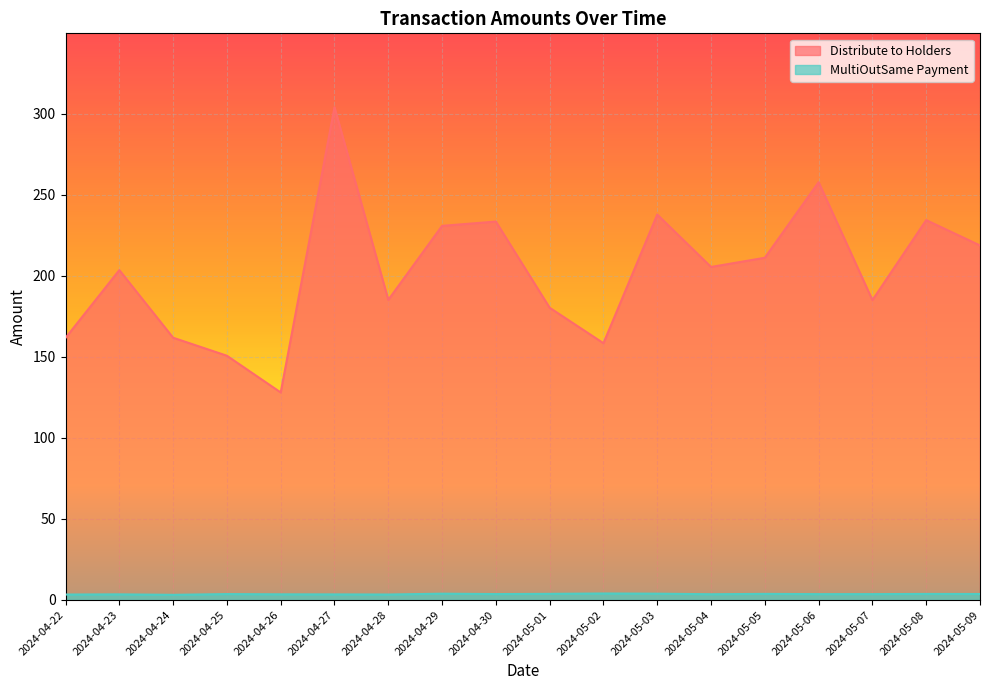

At which label does Distribute to Holders reach its minimum?

2024-04-26